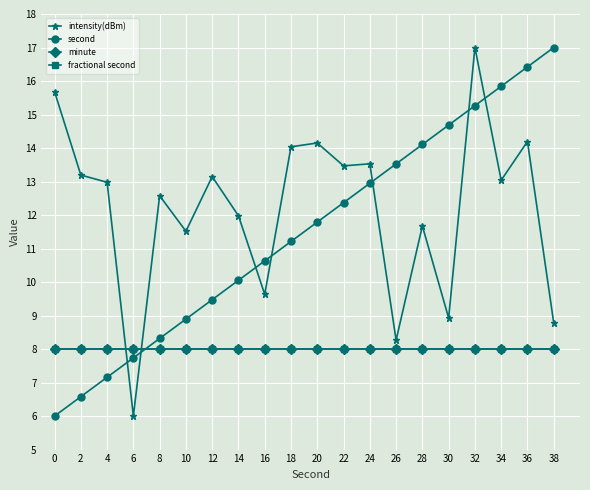

What is the smallest value displayed?

6.0